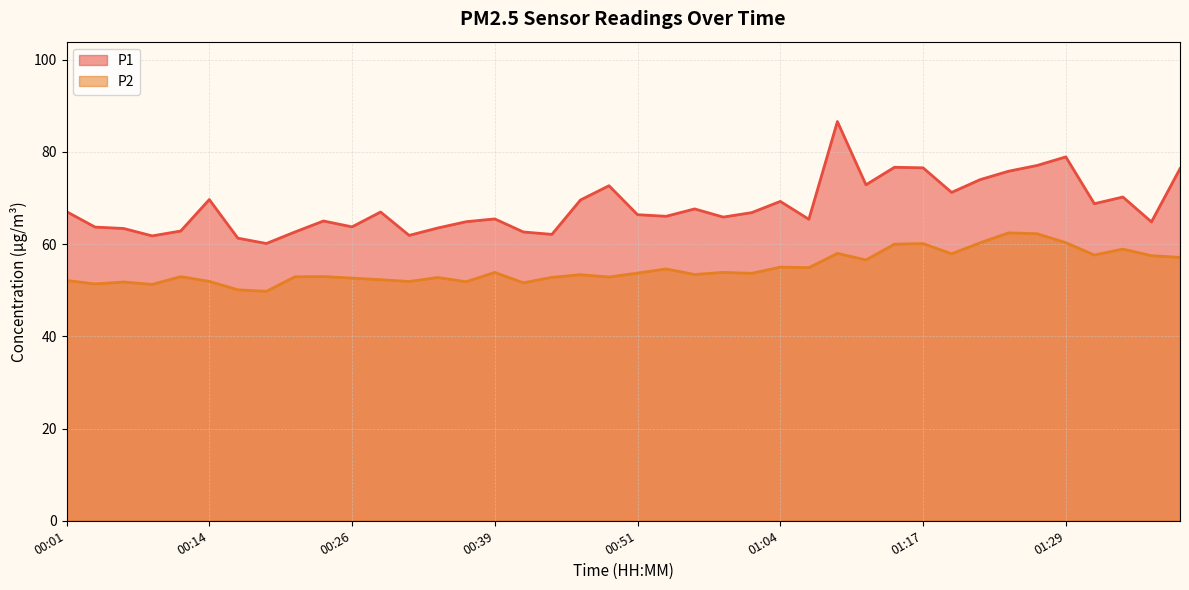

At which label is P2 closest to 56?

01:12